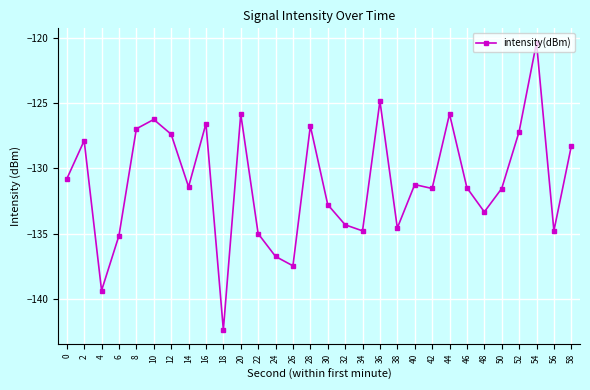

Count the number of values greater than -131.

13